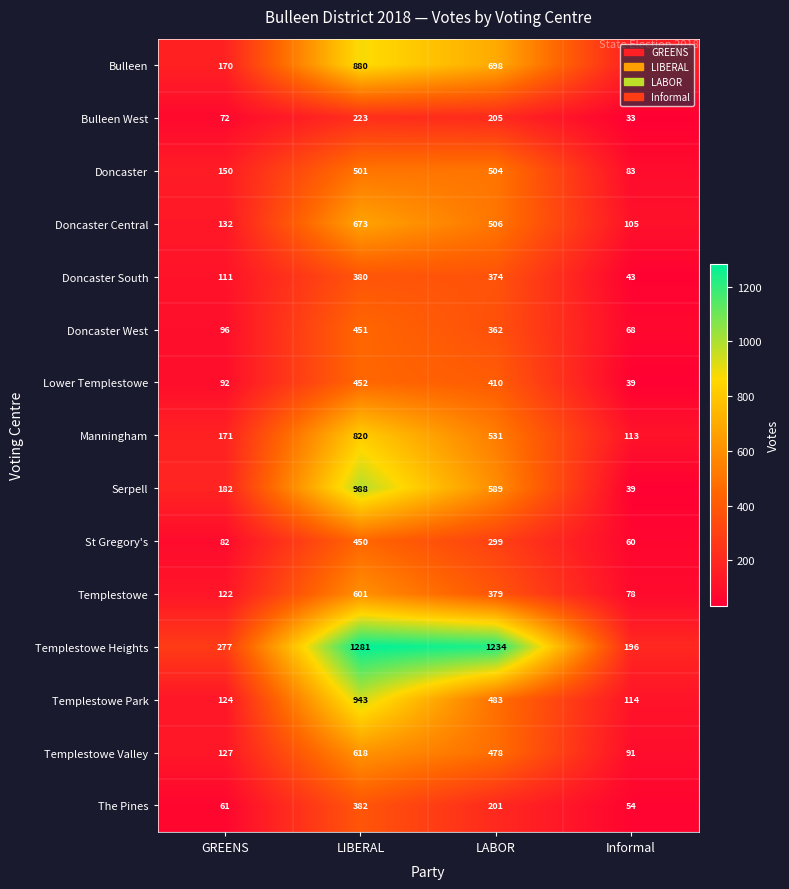

At GREENS, list the series in order from smallest to largest.

The Pines, Bulleen West, St Gregory's, Lower Templestowe, Doncaster West, Doncaster South, Templestowe, Templestowe Park, Templestowe Valley, Doncaster Central, Doncaster, Bulleen, Manningham, Serpell, Templestowe Heights